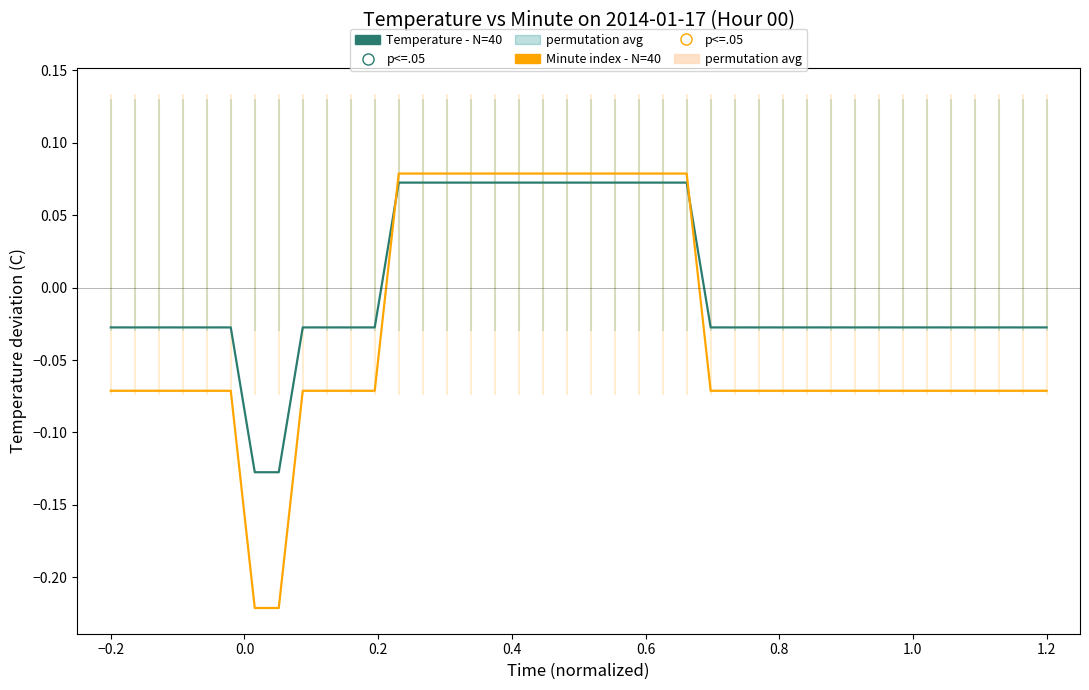

Which series reaches the maximum Y coordinate?

Minute index - N=40